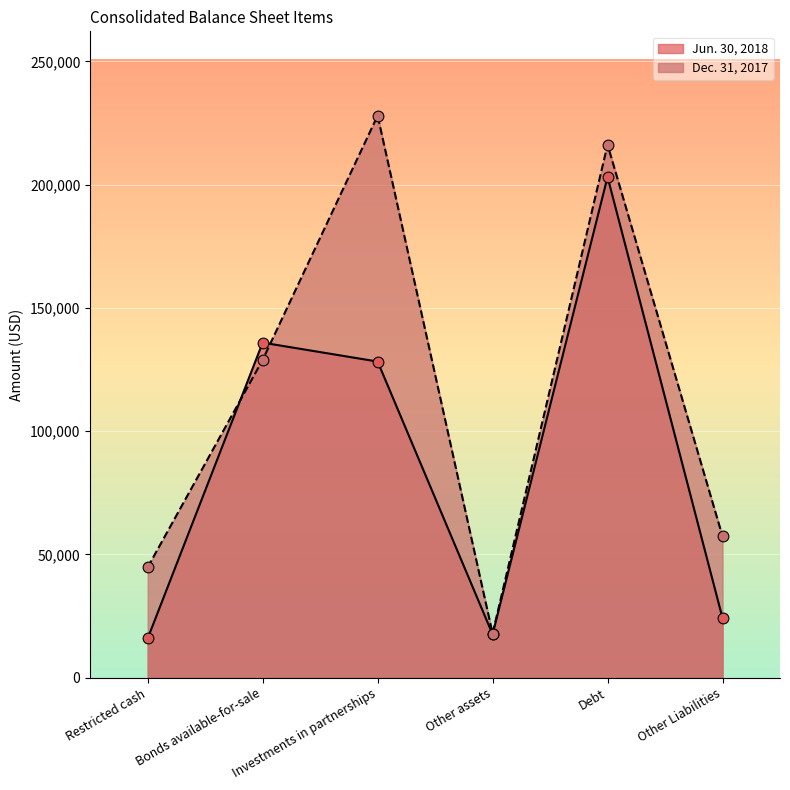

Which series has the largest Y range (max minus min)?

Dec. 31, 2017